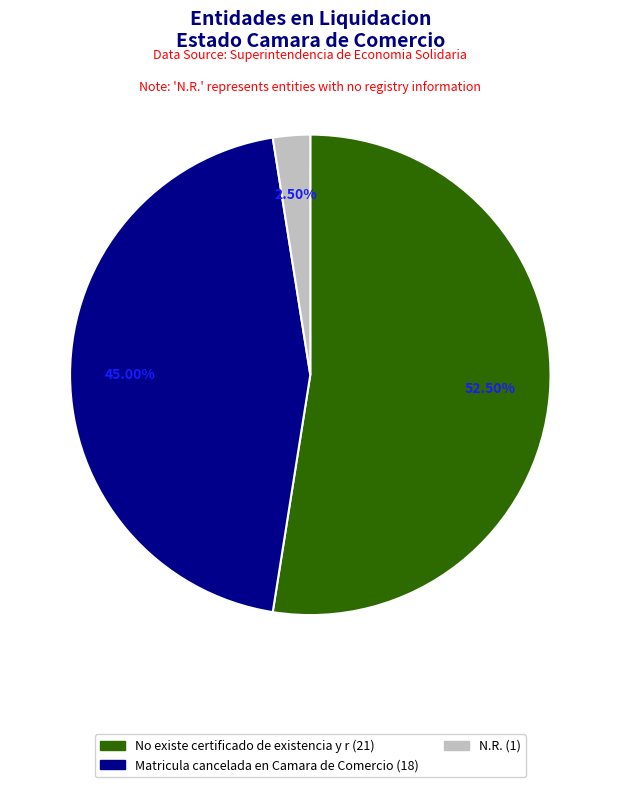

Does any single category account for the majority?

Yes